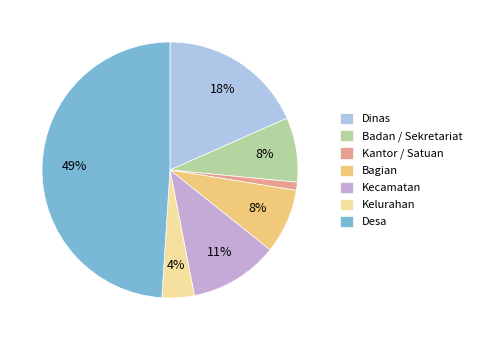

Between Dinas and Kantor / Satuan, which is larger?

Dinas